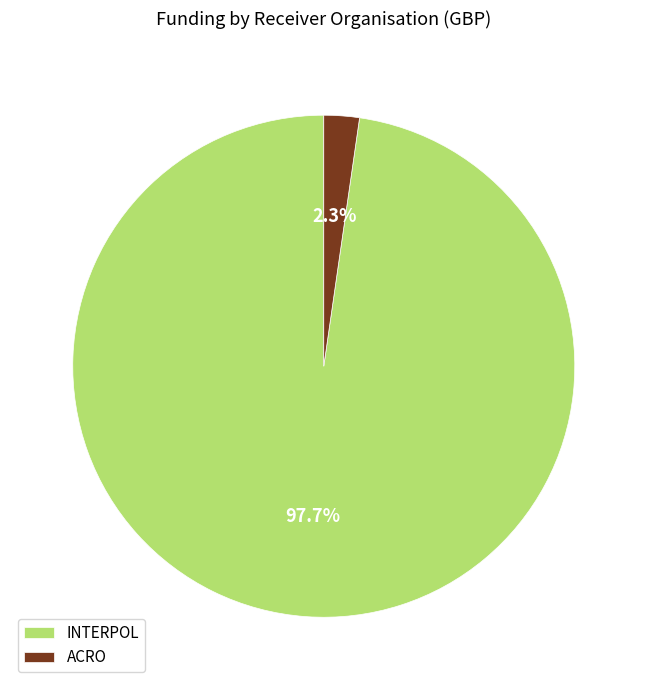

Rank the categories by value from highest to lowest.

INTERPOL, ACRO